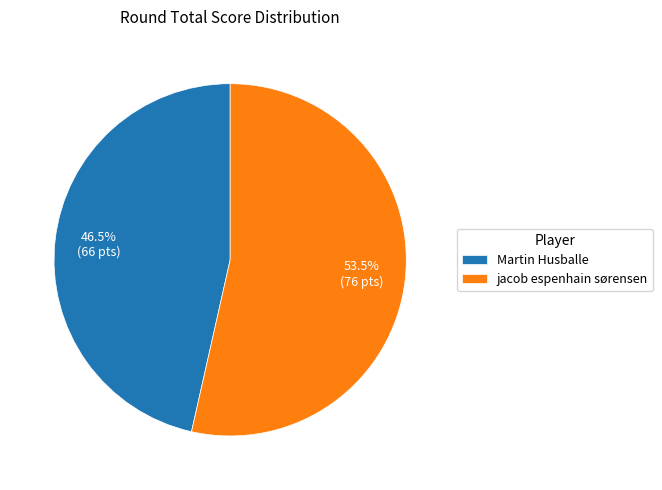

Does any single category account for the majority?

Yes